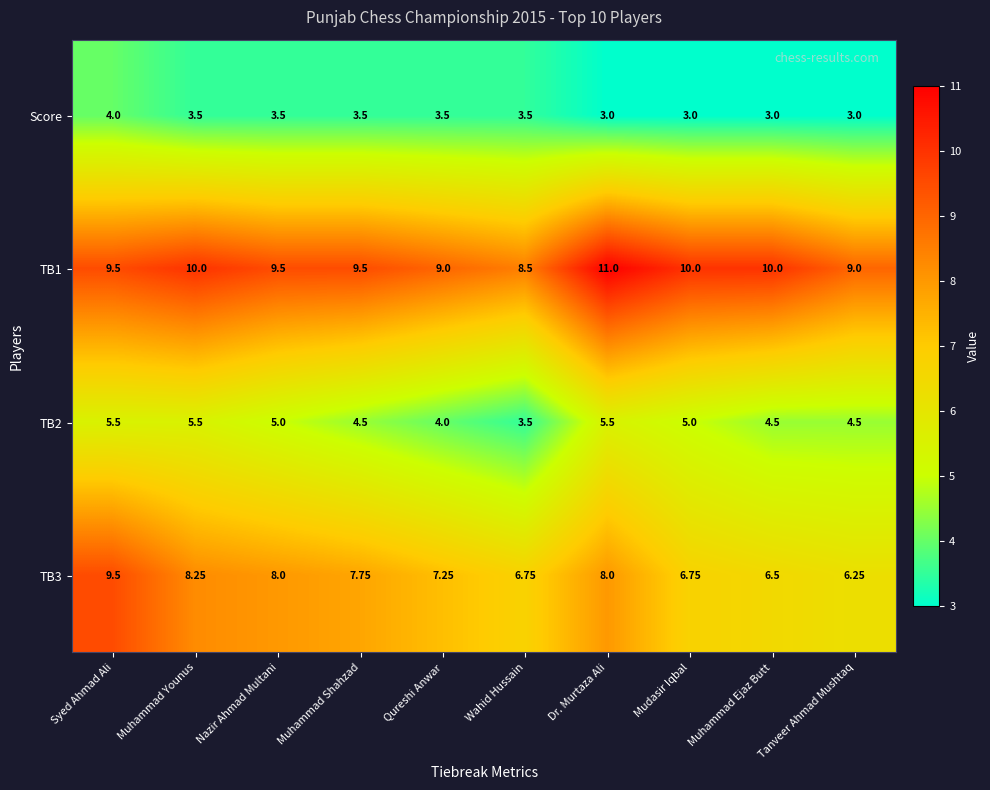

What is the maximum value shown in the chart?

11.0